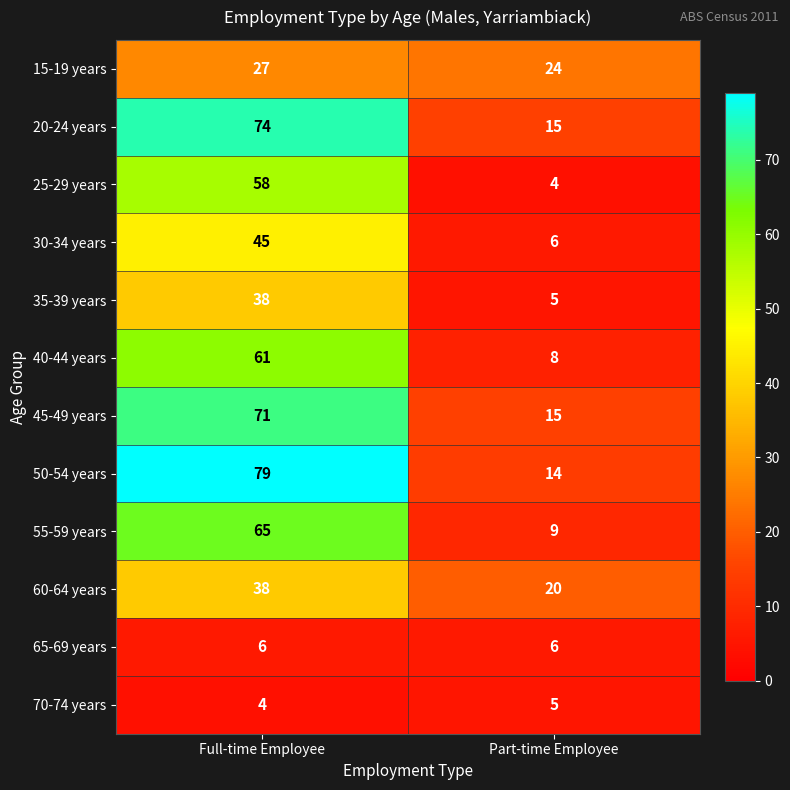

Is it true that 55-59 years equals 97 at Full-time Employee?

False